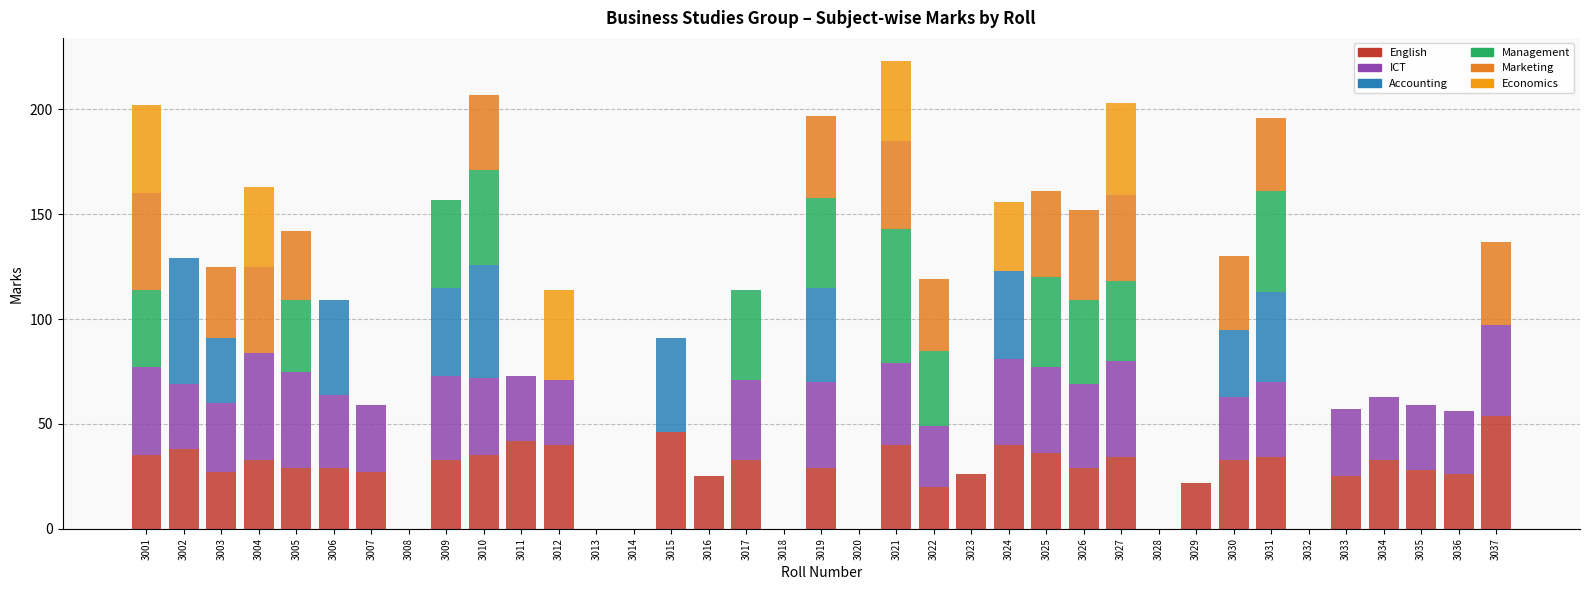

Is it true that ICT equals 19 at 3017?

False